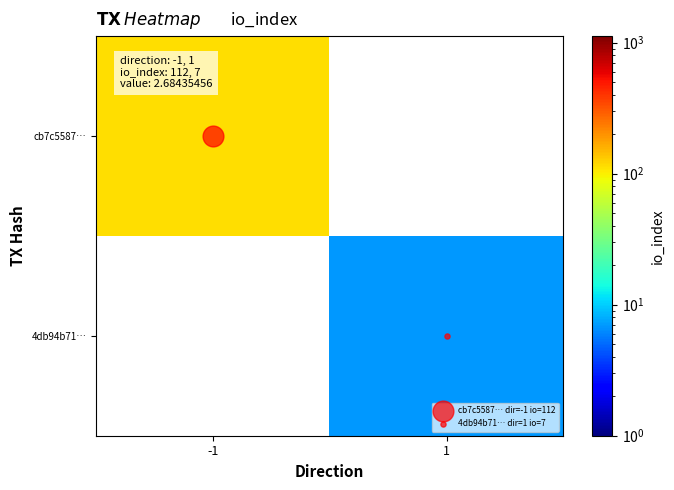

Is the value of 4db94b71… at -1 greater than the value of cb7c5587… at 1?

No